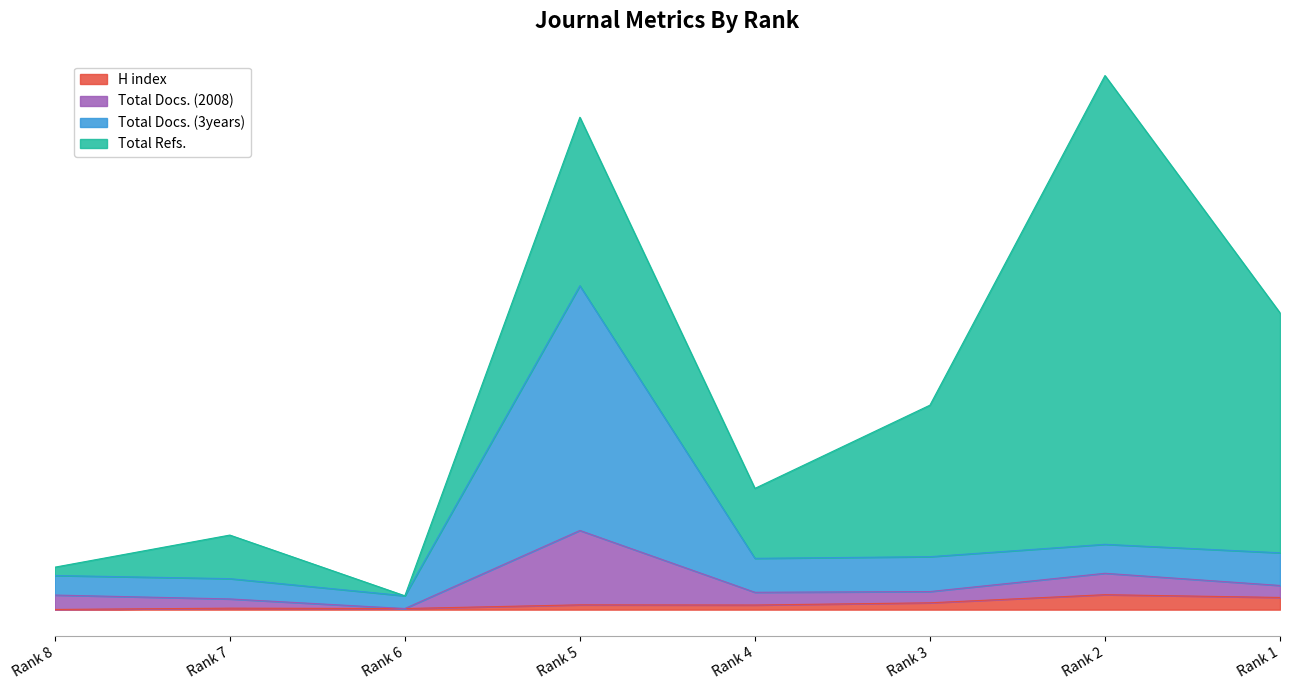

Does the chart display data point markers on the line(s)?

No